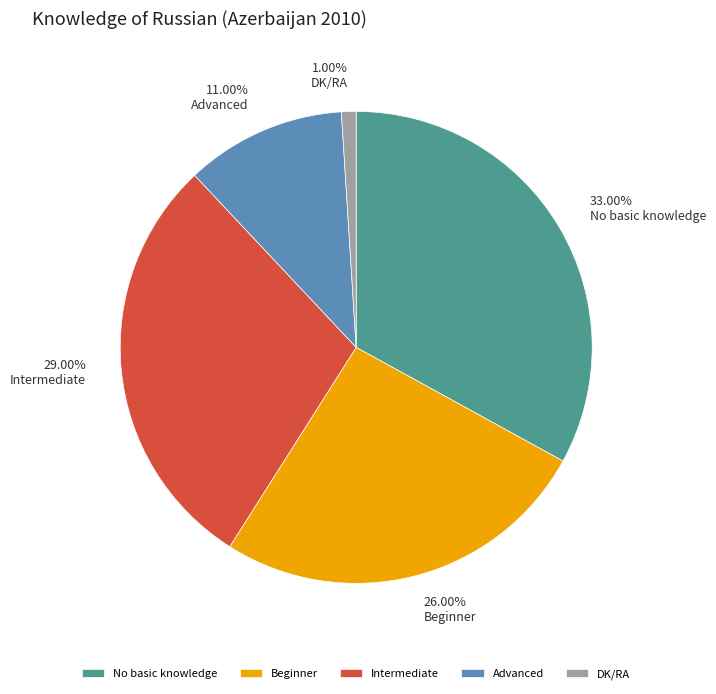

Which slice is the largest?

No basic knowledge